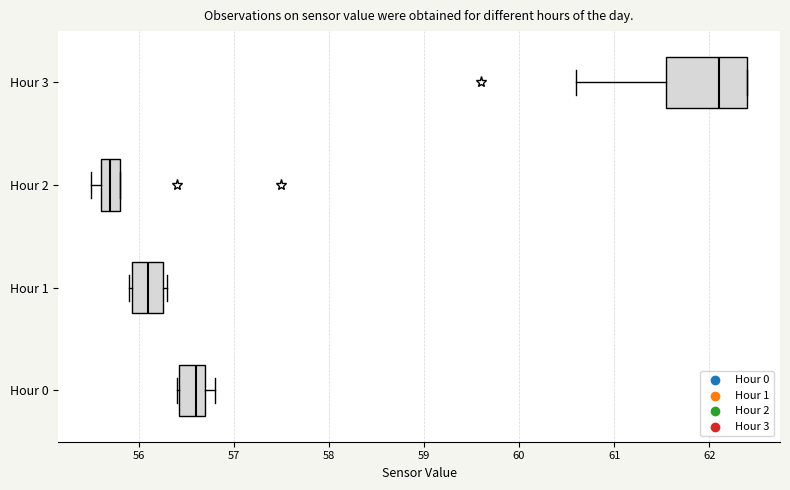

Comparing the boxes themselves (not the whiskers), which one is the widest?

Hour 3